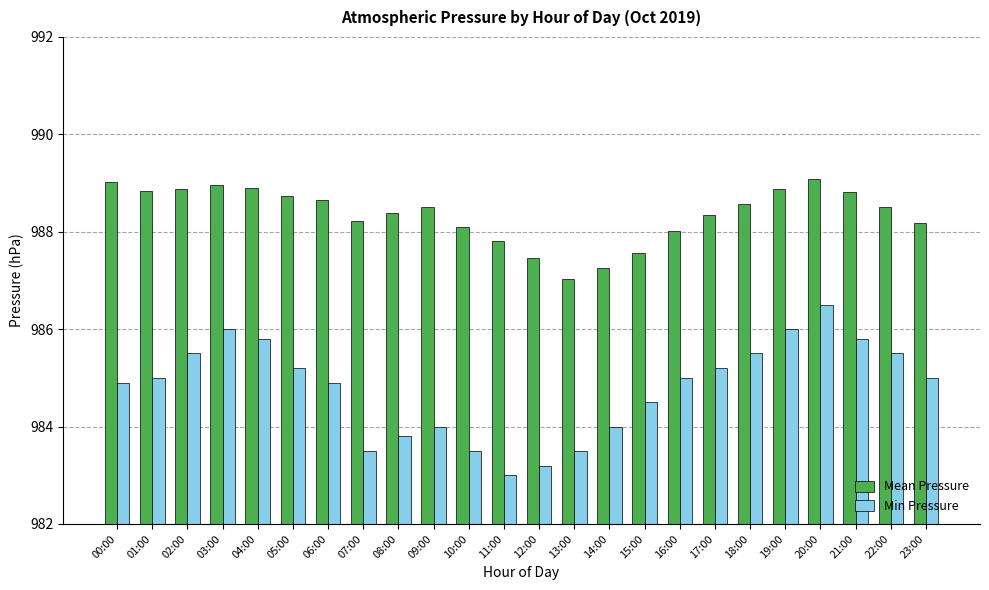

Which series has the largest total across all categories?

Mean Pressure